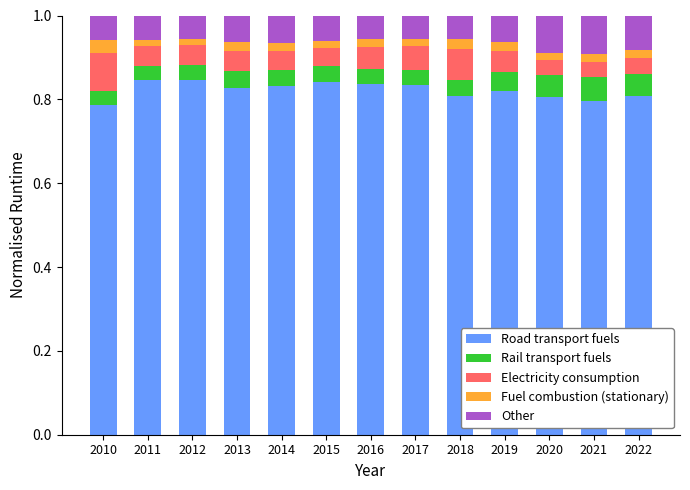

What is the sum of all Road transport fuels values?

10.7